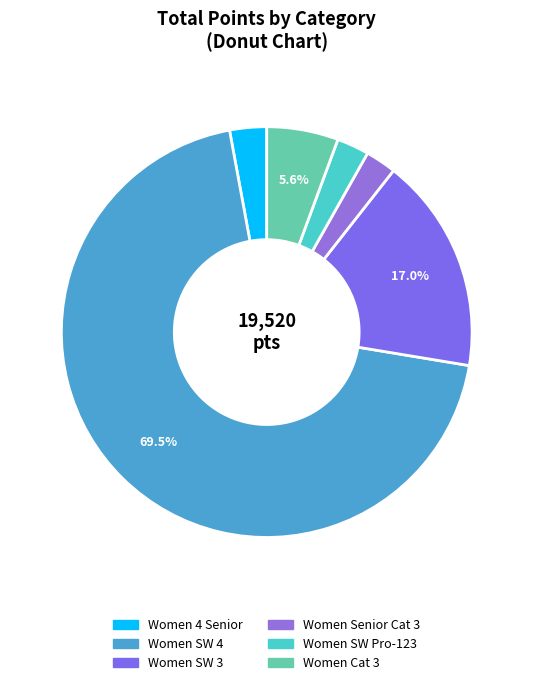

Count the number of slices in the pie.

6